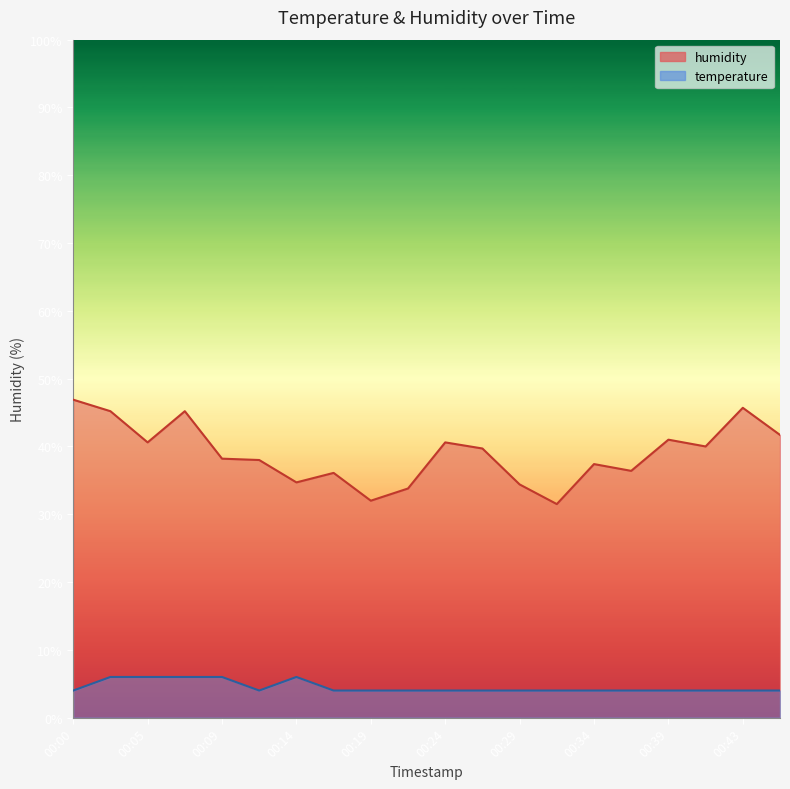

Reading left to right, transcribe all the data shown in this chart.

temperature: 00:00=4.0	00:02=6.0	00:05=6.0	00:07=6.0	00:09=6.0	00:12=4.0	00:14=6.0	00:17=4.0	00:19=4.0	00:22=4.0	00:24=4.0	00:26=4.0	00:29=4.0	00:31=4.0	00:34=4.0	00:36=4.0	00:39=4.0	00:41=4.0	00:43=4.0	00:46=4.0
humidity: 00:00=46.9	00:02=45.2	00:05=40.6	00:07=45.2	00:09=38.2	00:12=38.0	00:14=34.7	00:17=36.1	00:19=32.0	00:22=33.8	00:24=40.6	00:26=39.7	00:29=34.4	00:31=31.5	00:34=37.4	00:36=36.4	00:39=41.0	00:41=40.0	00:43=45.7	00:46=41.7